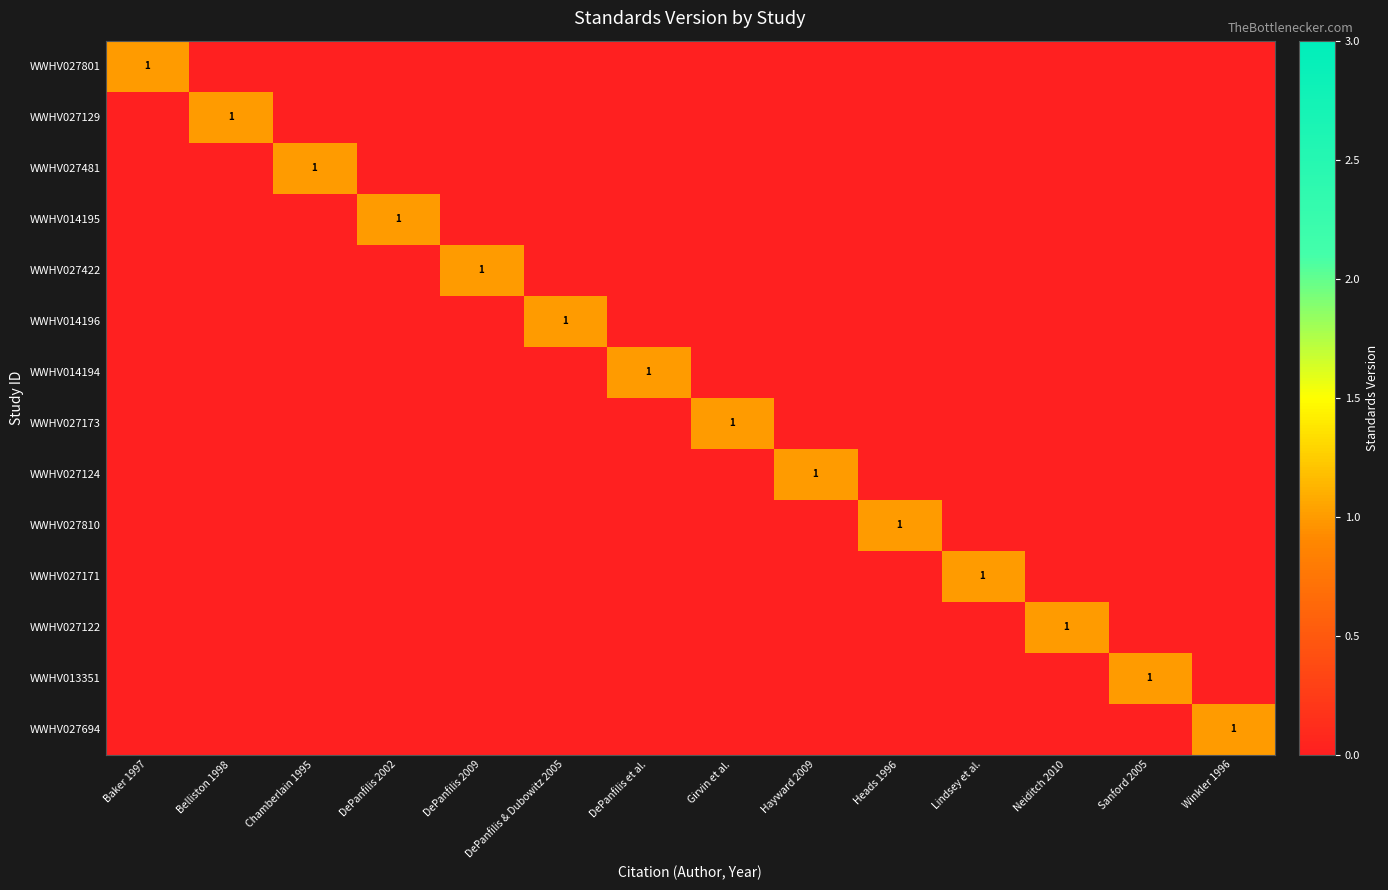

The value of WWHV027171 at Chamberlain 1995 is 0. True or false?

True